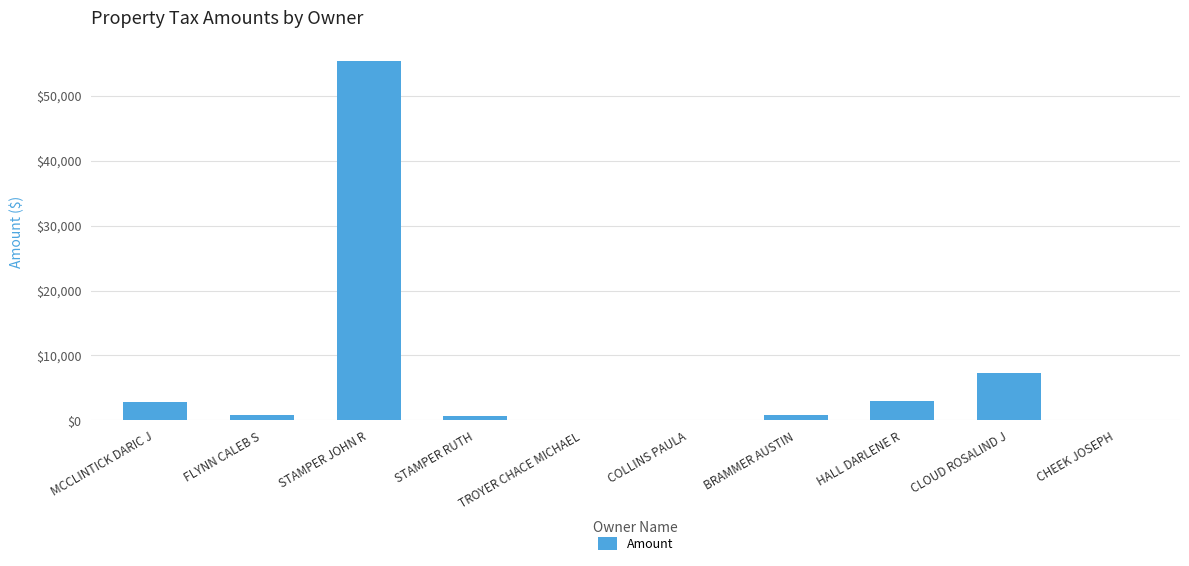

Between STAMPER JOHN R and MCCLINTICK DARIC J, which is larger?

STAMPER JOHN R